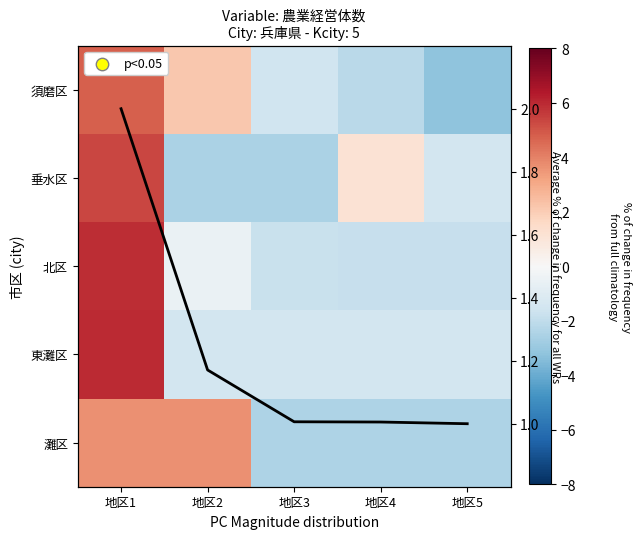

What is the difference between the highest and lowest values at 地区5?

4.2